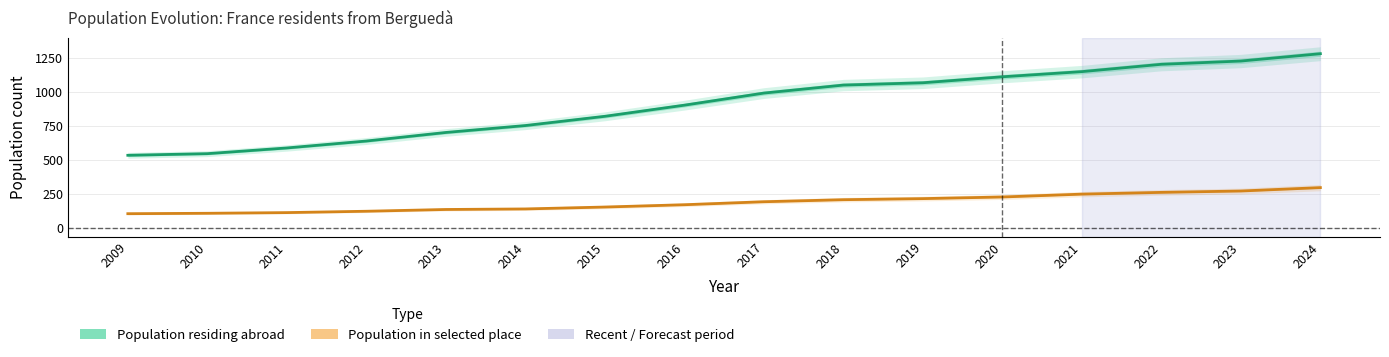

The Population residing abroad series shows 355 at 2022. True or false?

False